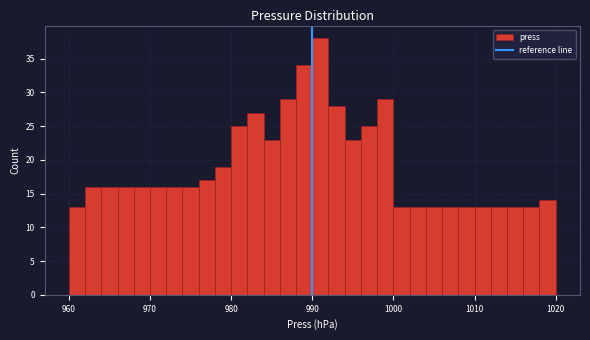

Around what value on the x-axis is the tallest bar? Give the approximate position of its centre, as read against the axis.

991